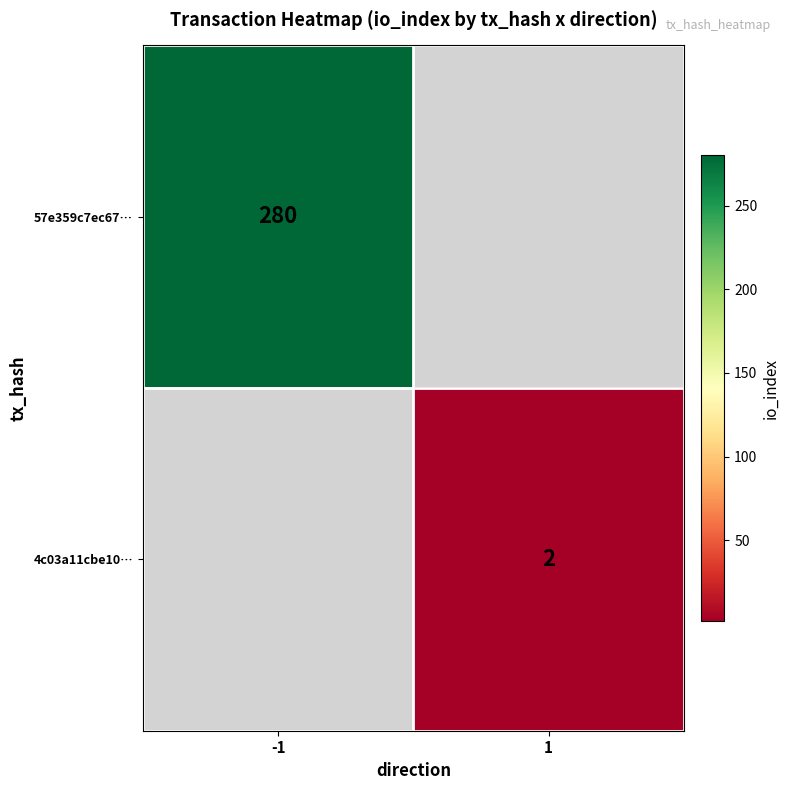

The 4c03a11cbe10… series shows 3 at 1. True or false?

False